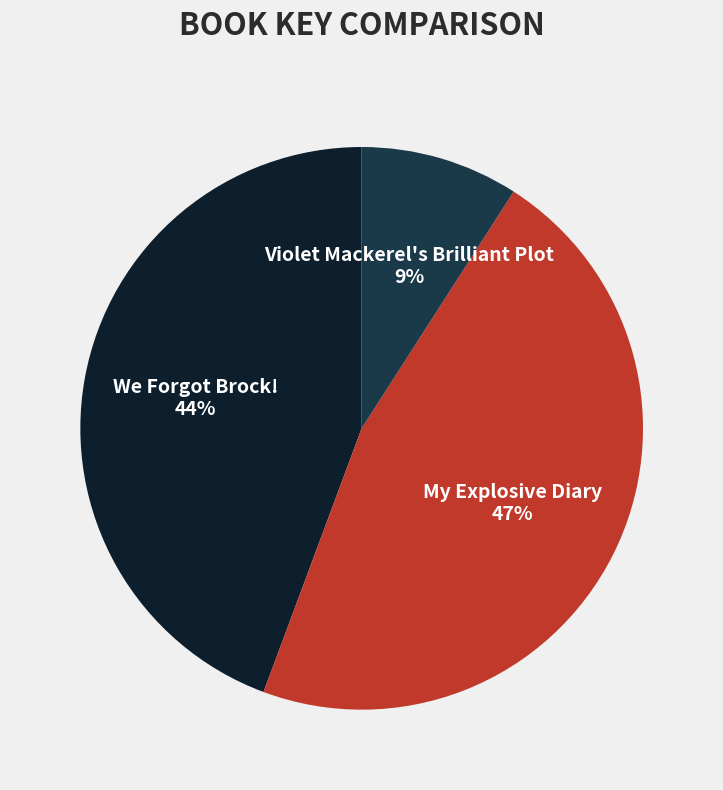

Is there a majority slice in this chart?

No